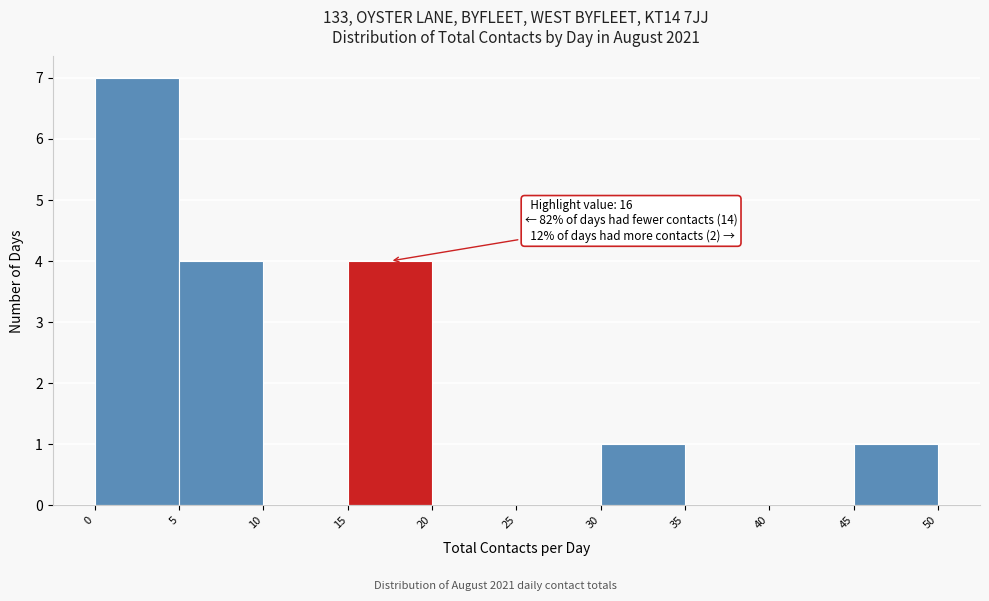

Over which range of the x-axis is the bar tallest?

0 to 5